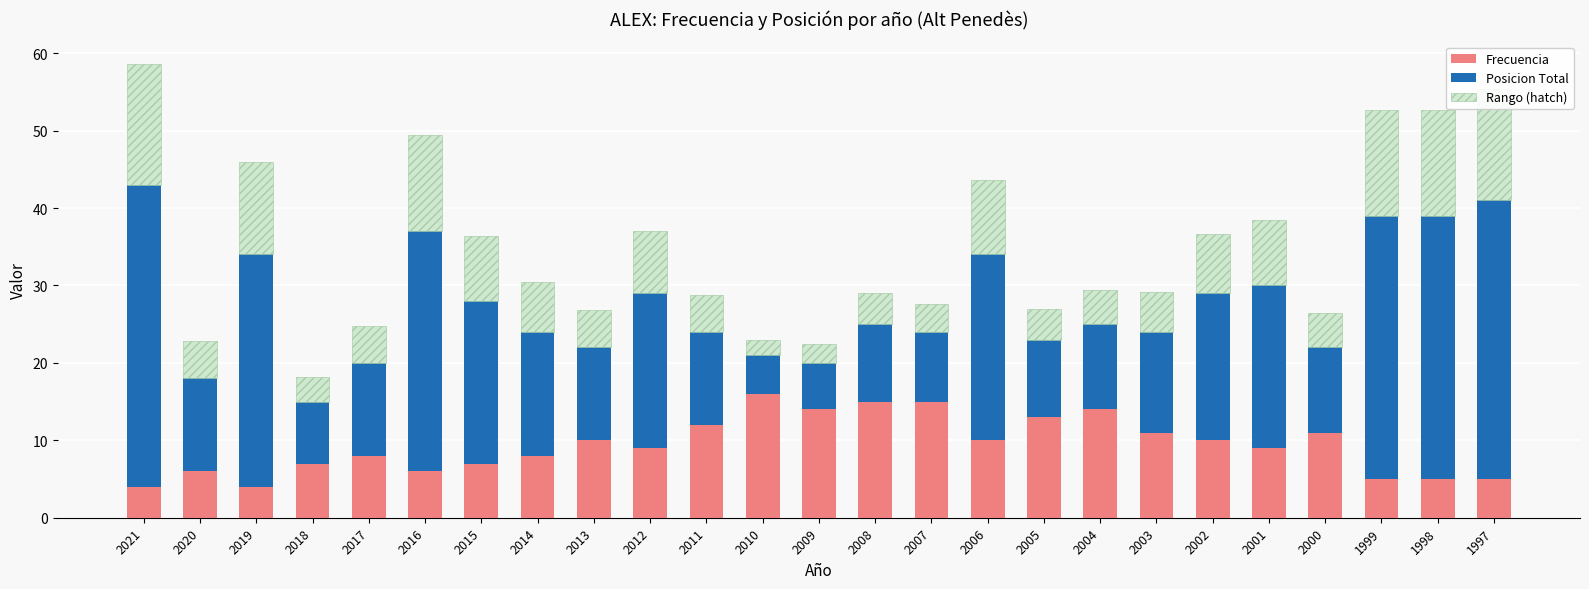

Are the bars grouped side by side (vs. stacked)?

No